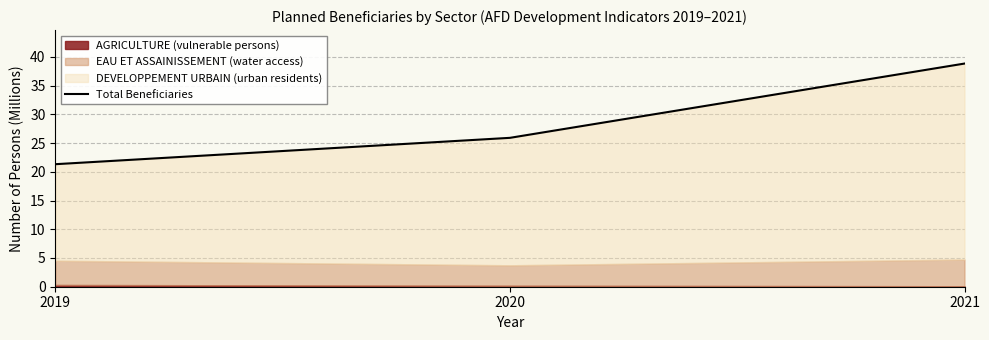

True or false: the data shows 25.9 at 2020.

True